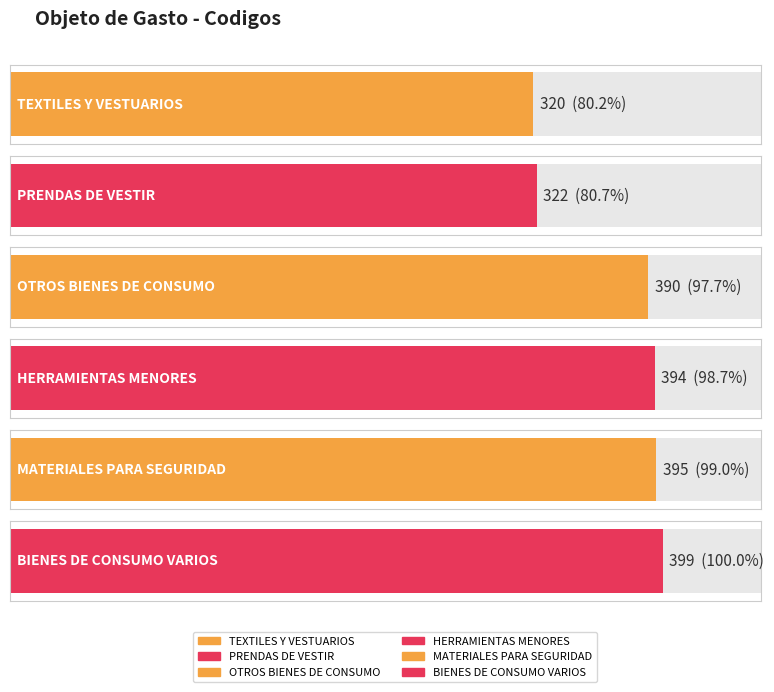

Which has a higher value, MATERIALES PARA SEGURIDAD or BIENES DE CONSUMO VARIOS?

BIENES DE CONSUMO VARIOS